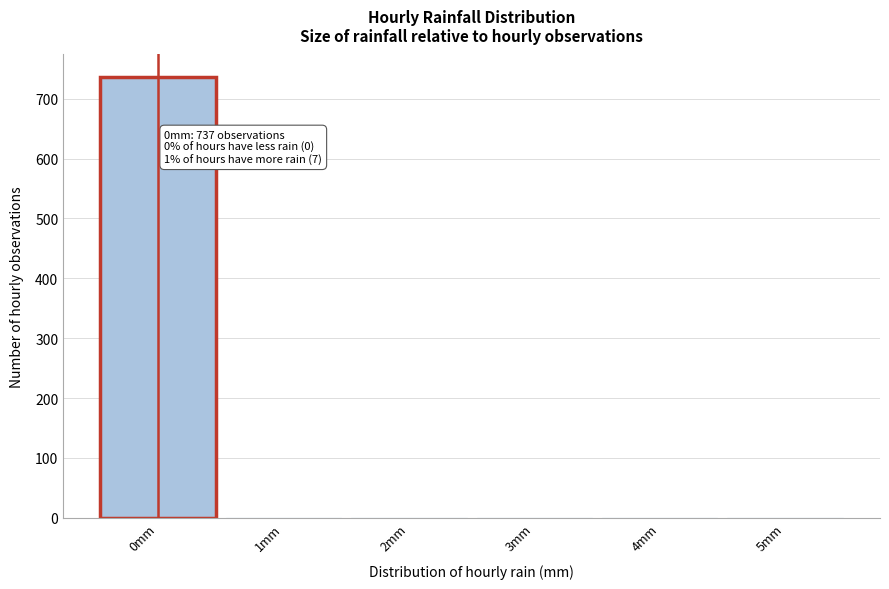

The chart shows a value of 737 at 0mm. True or false?

True